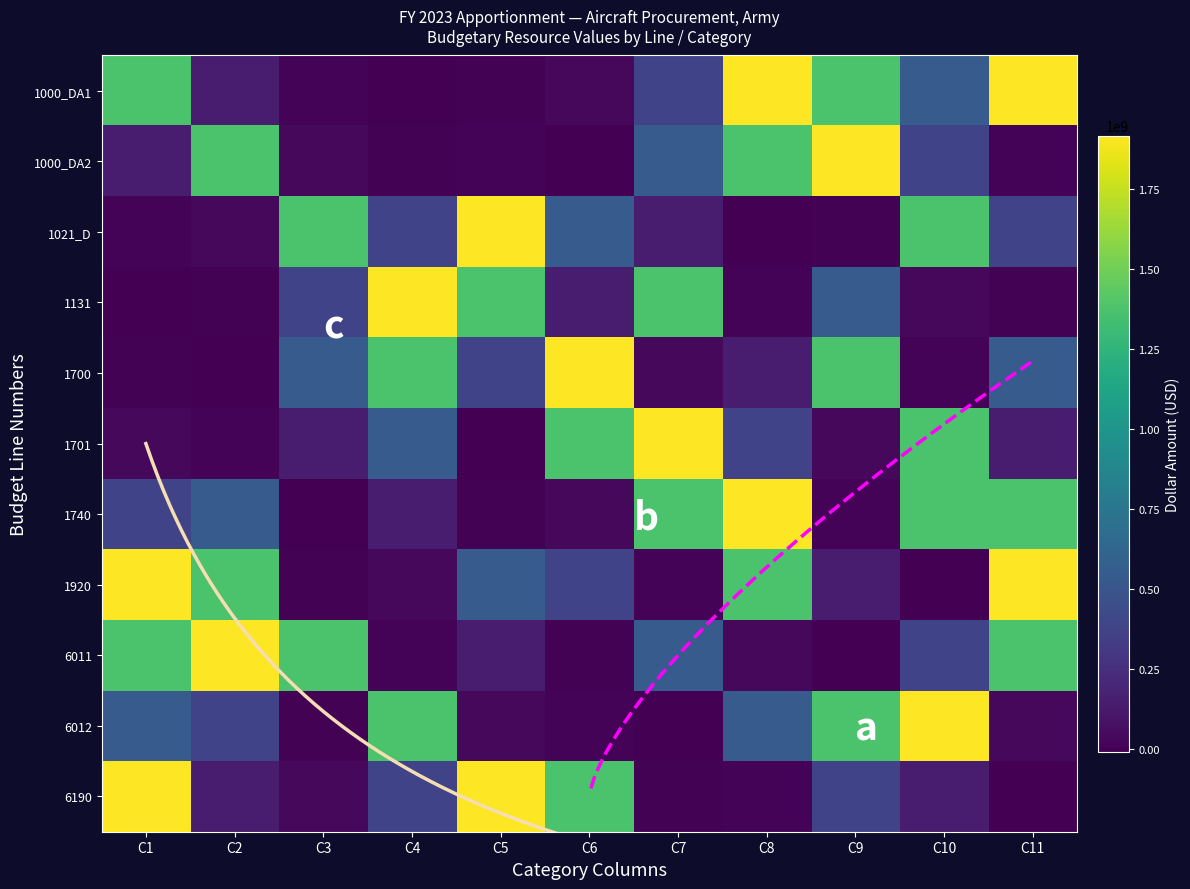

List the series in order of their peak value, highest first.

1000_DA1, 1000_DA2, 1021_D, 1131, 1700, 1701, 1740, 1920, 6011, 6012, 6190